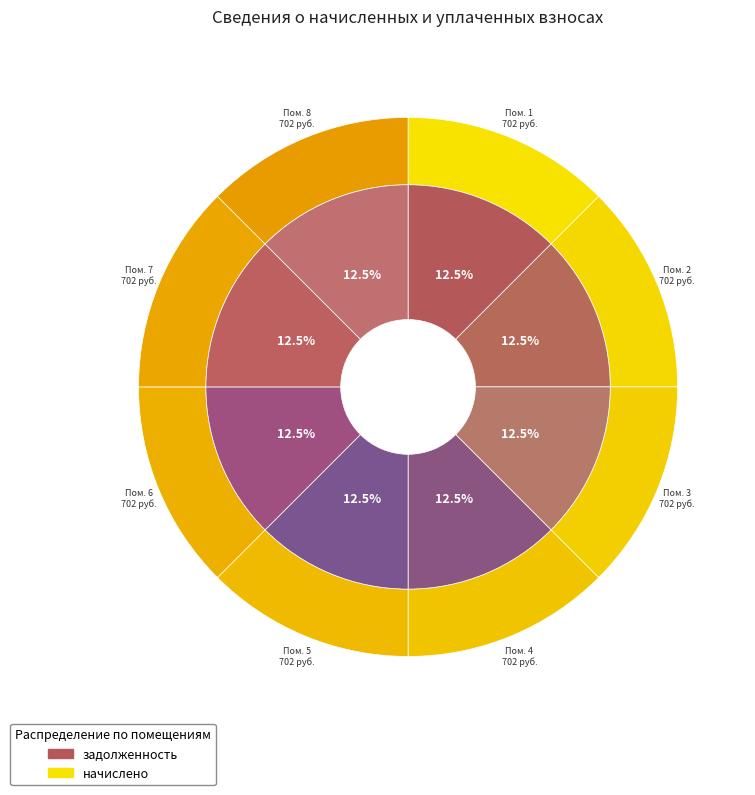

What portion of the pie excludes 8?

87.5%